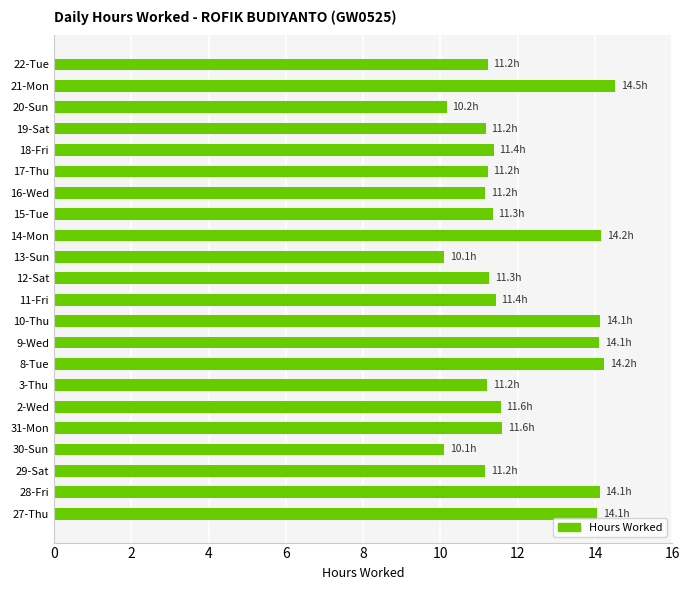

How many values are below 11?

3